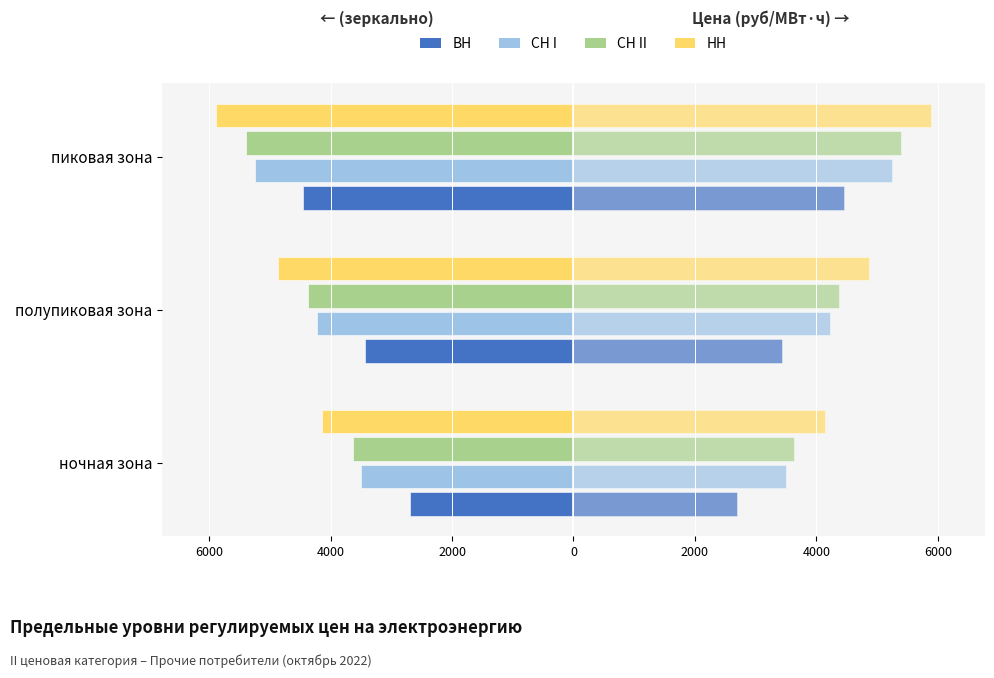

The СН I series shows 6086.6 at пиковая зона. True or false?

False